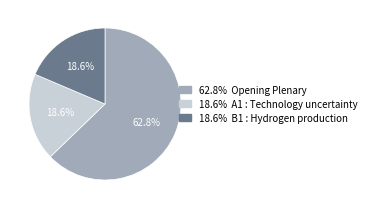

Is there a majority slice in this chart?

Yes